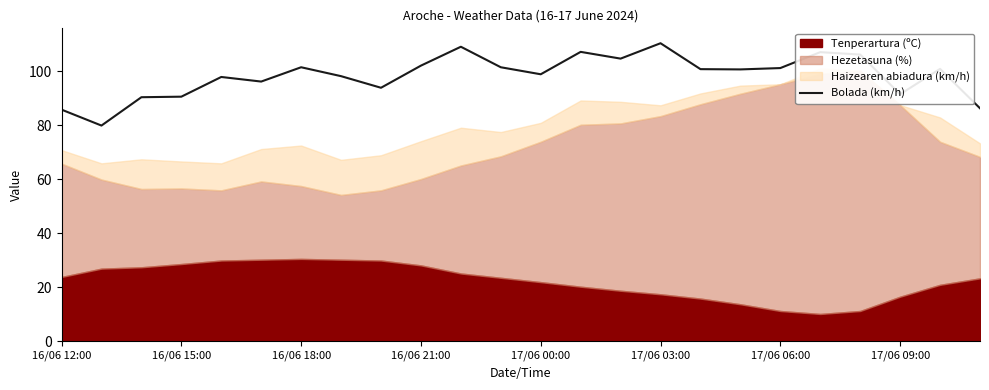

How many lines are shown in the chart?

1